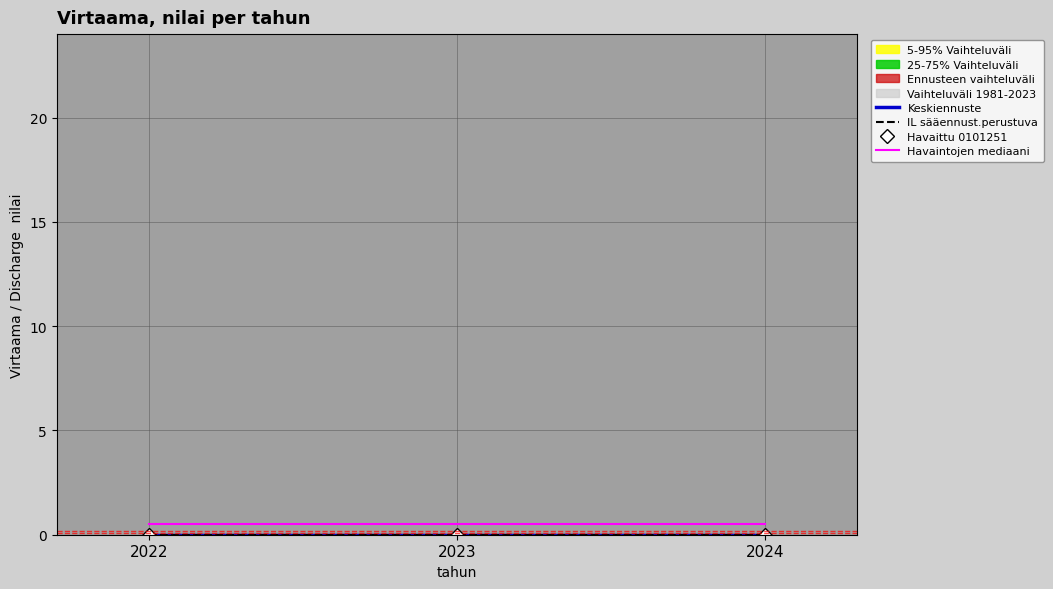

At which category is the sum across all series the highest?

2022